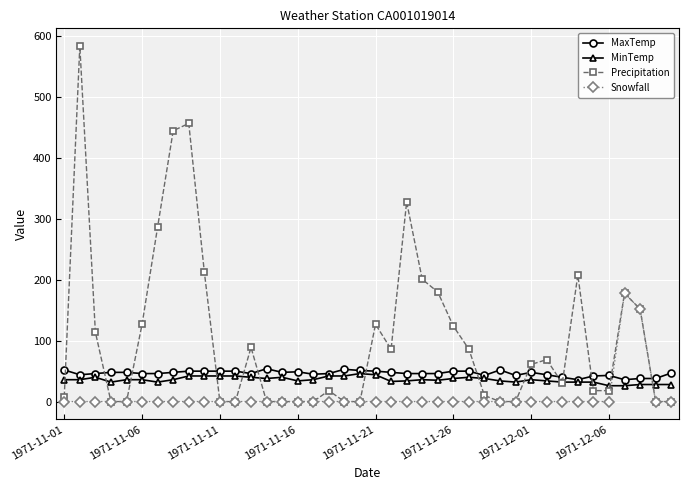

Which series has the largest total across all categories?

Precipitation